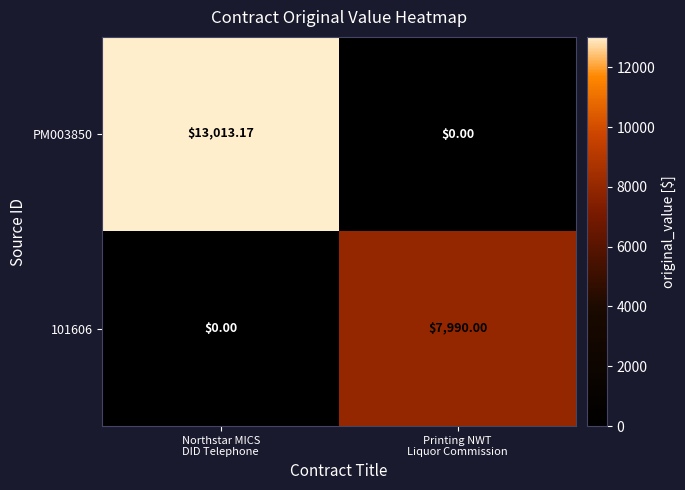

How many values in the PM003850 series are below 13013?

1